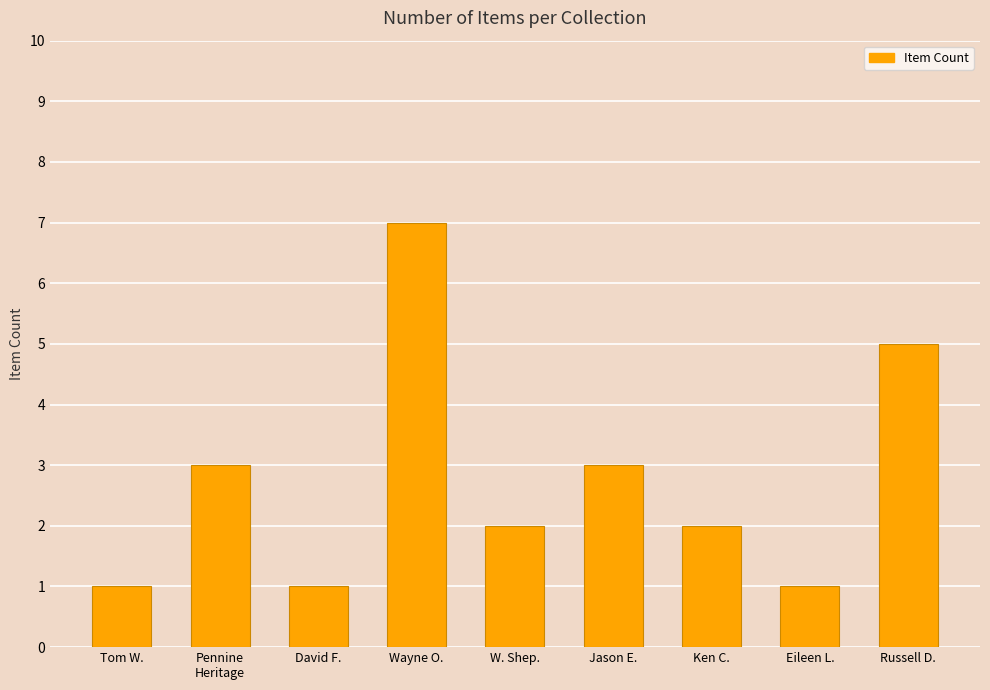

Reading left to right, what are all the values shown in this chart?

Tom W.=1	Pennine
Heritage=3	David F.=1	Wayne O.=7	W. Shep.=2	Jason E.=3	Ken C.=2	Eileen L.=1	Russell D.=5